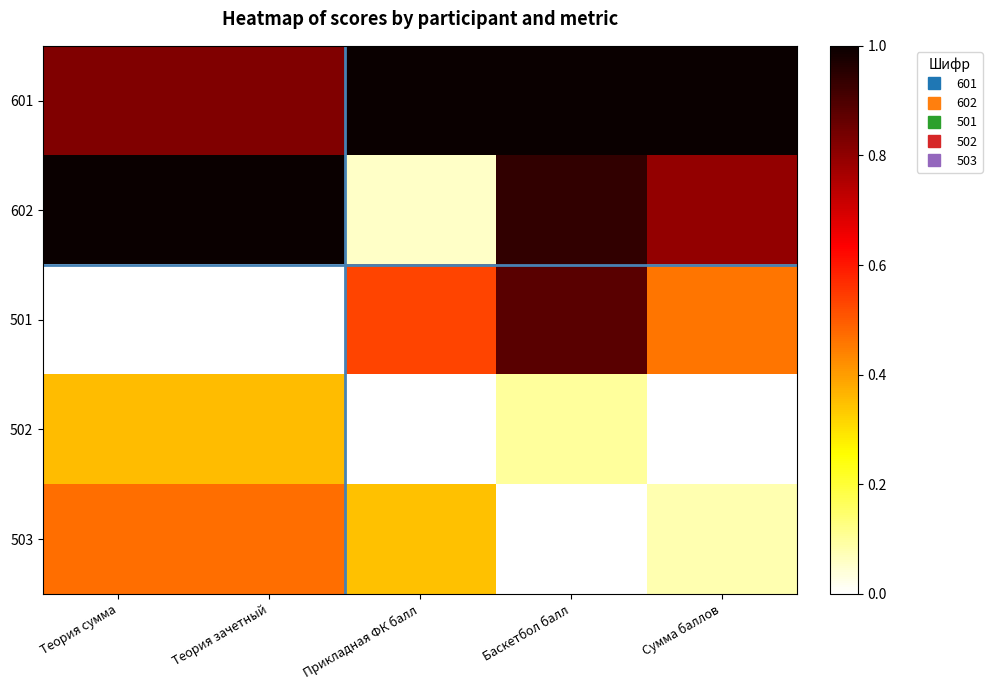

Which label corresponds to the largest value in the chart?

Сумма баллов